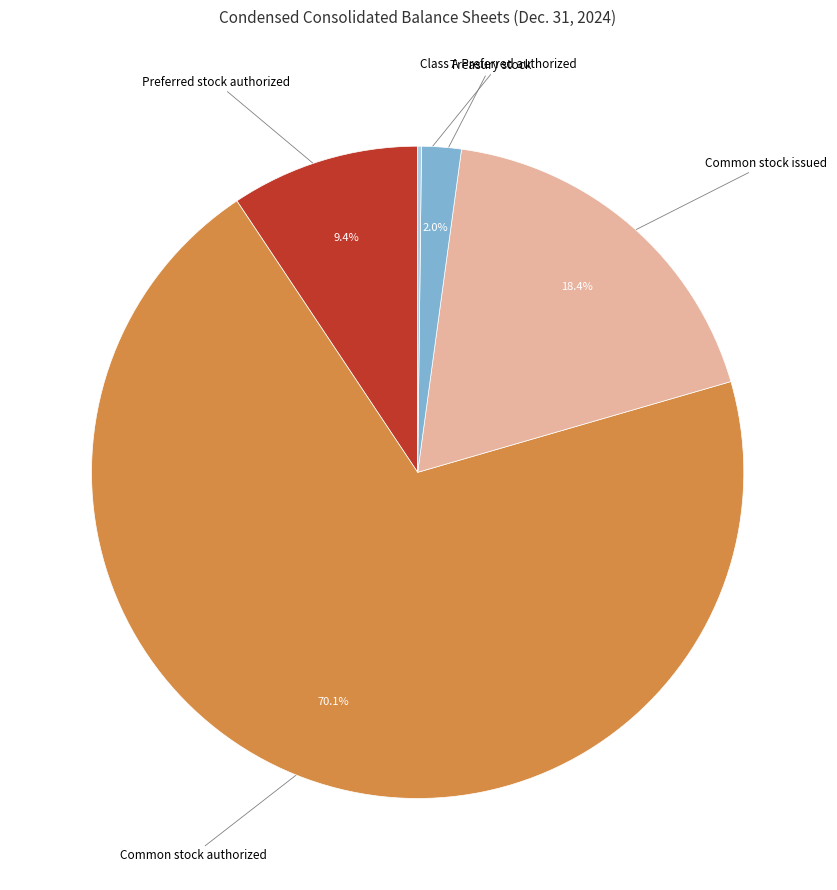

Is there any slice that represents more than half of the pie?

Yes